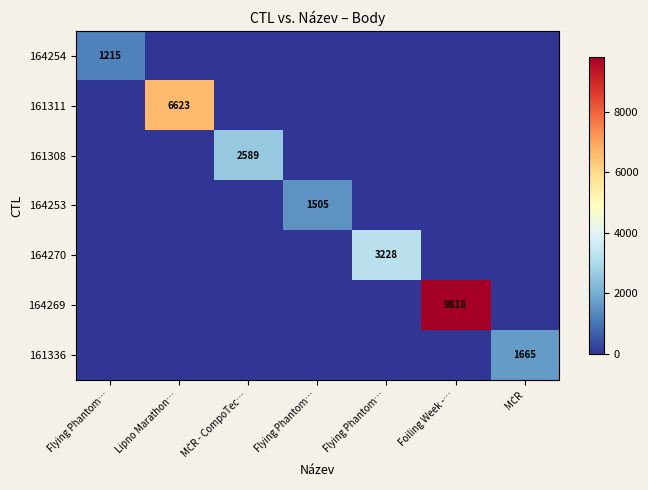

How many categories are shown in the chart?

7